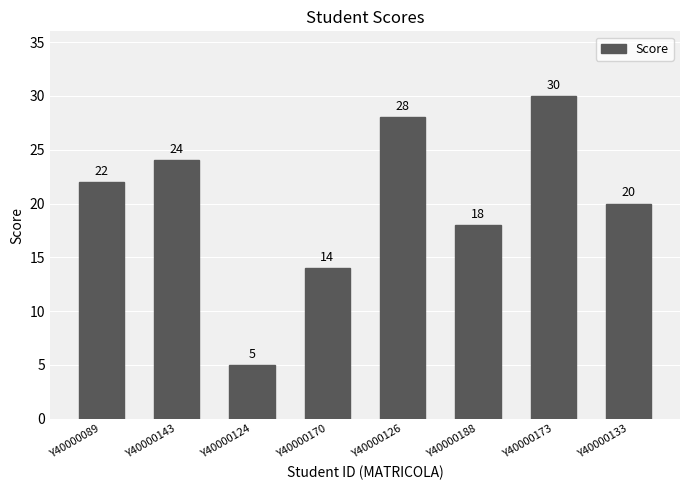

Rank the categories by value from highest to lowest.

Y40000173, Y40000126, Y40000143, Y40000089, Y40000133, Y40000188, Y40000170, Y40000124